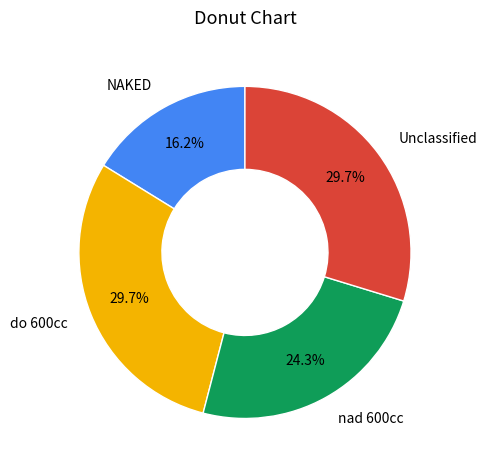

Is there any slice that represents more than half of the pie?

No